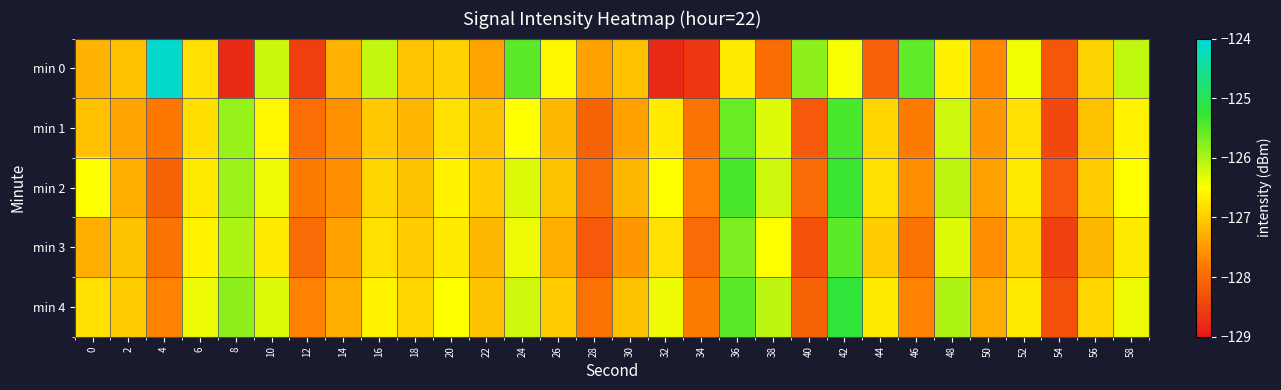

At how many categories does at least one series exceed -125?

1